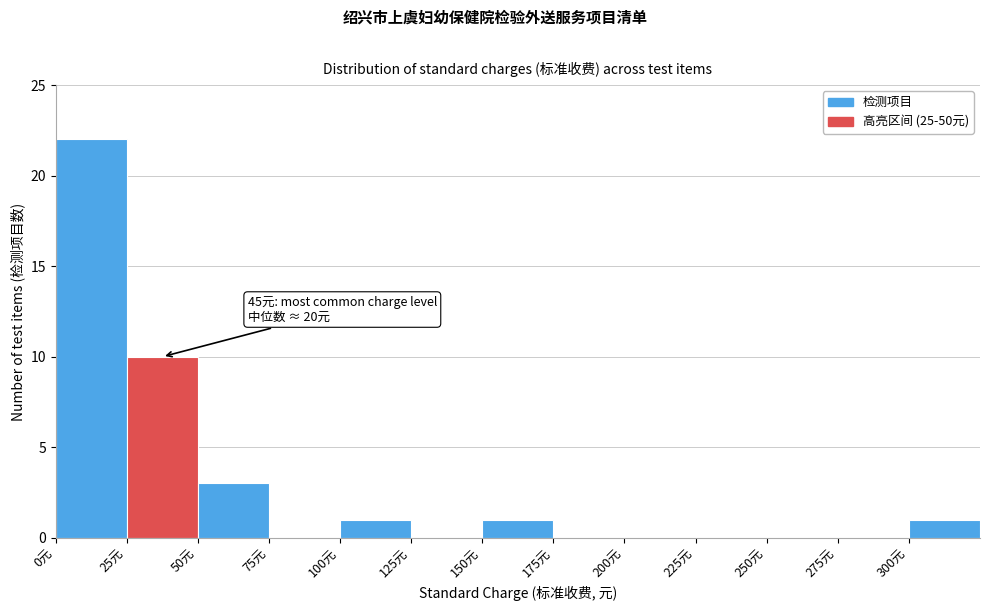

Over which range of the x-axis is the bar tallest?

0 to 25